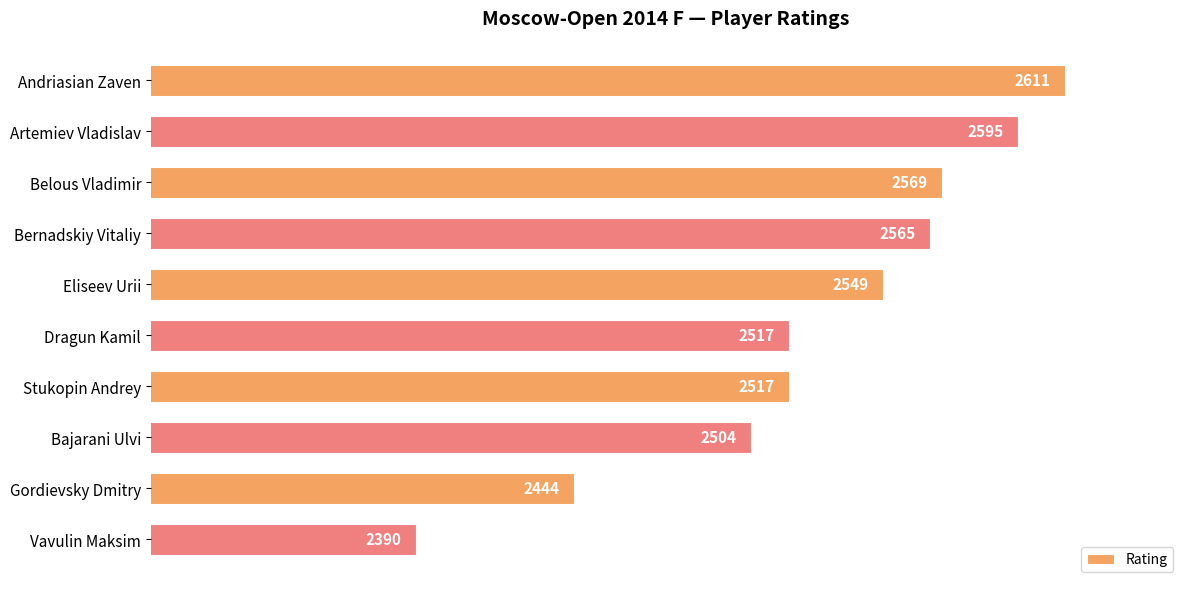

Which has a higher value, Vavulin Maksim or Eliseev Urii?

Eliseev Urii